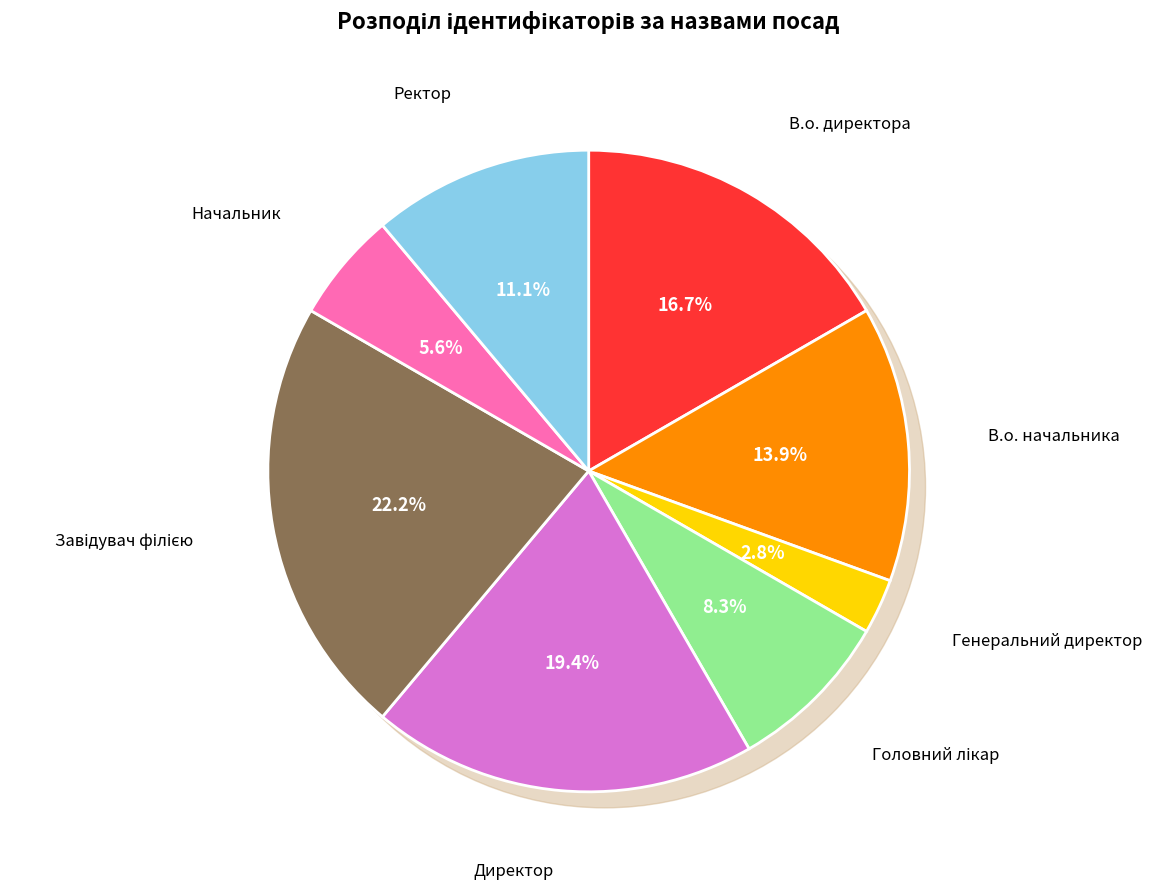

Is it true that Начальник is 15% of the pie?

False